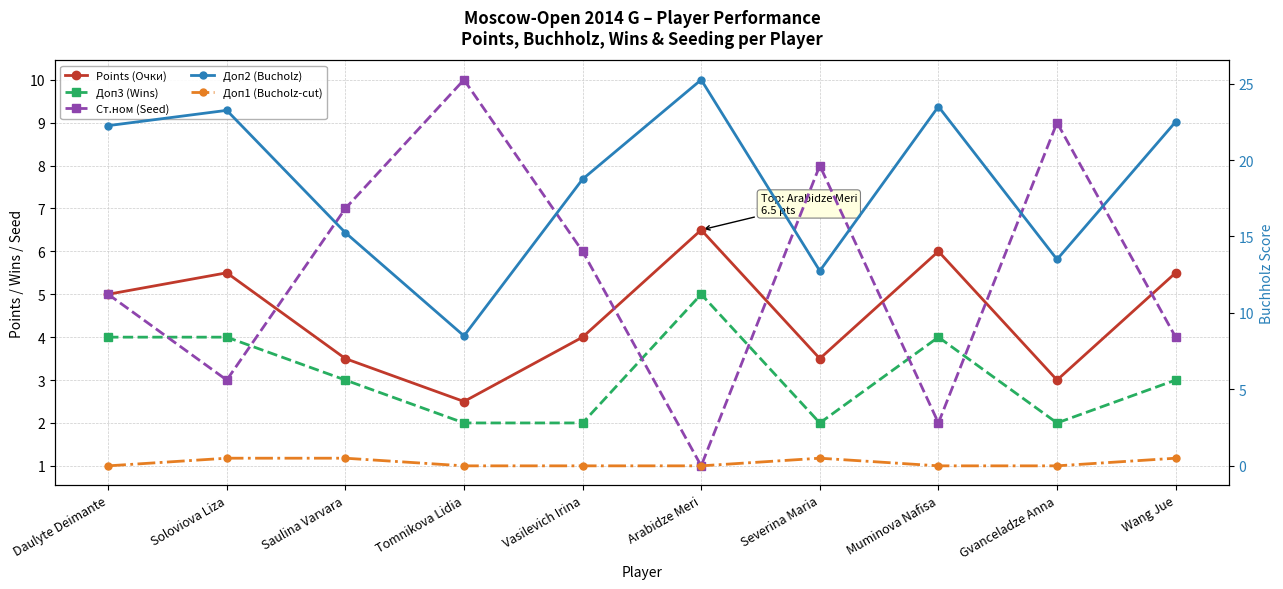

What is the value of the Доп1 (Bucholz-cut) point at the 10th from the left?

0.5